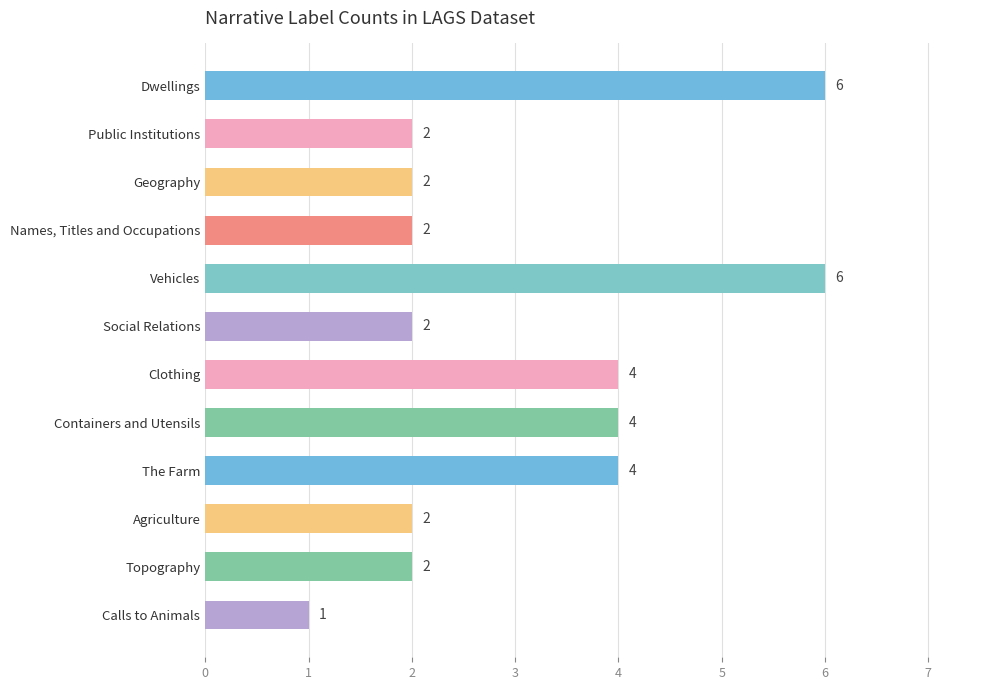

How many values are between 2 and 4?

9